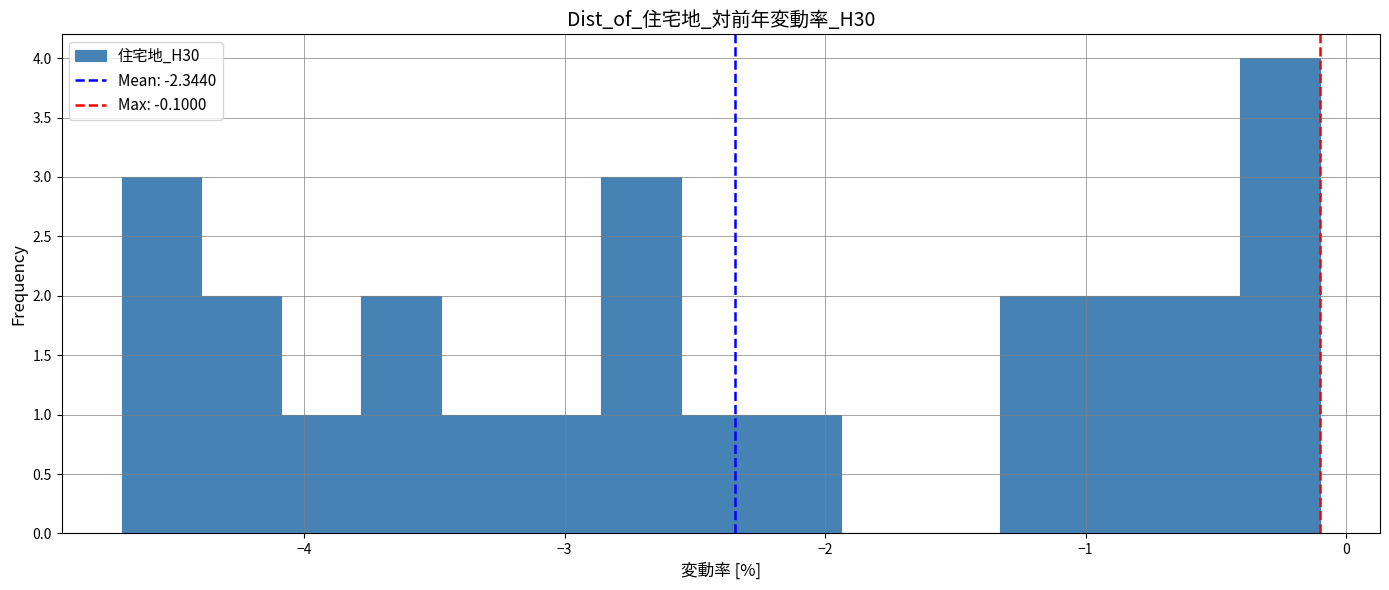

Around what value on the x-axis is the tallest bar? Give the approximate position of its centre, as read against the axis.

-0.3